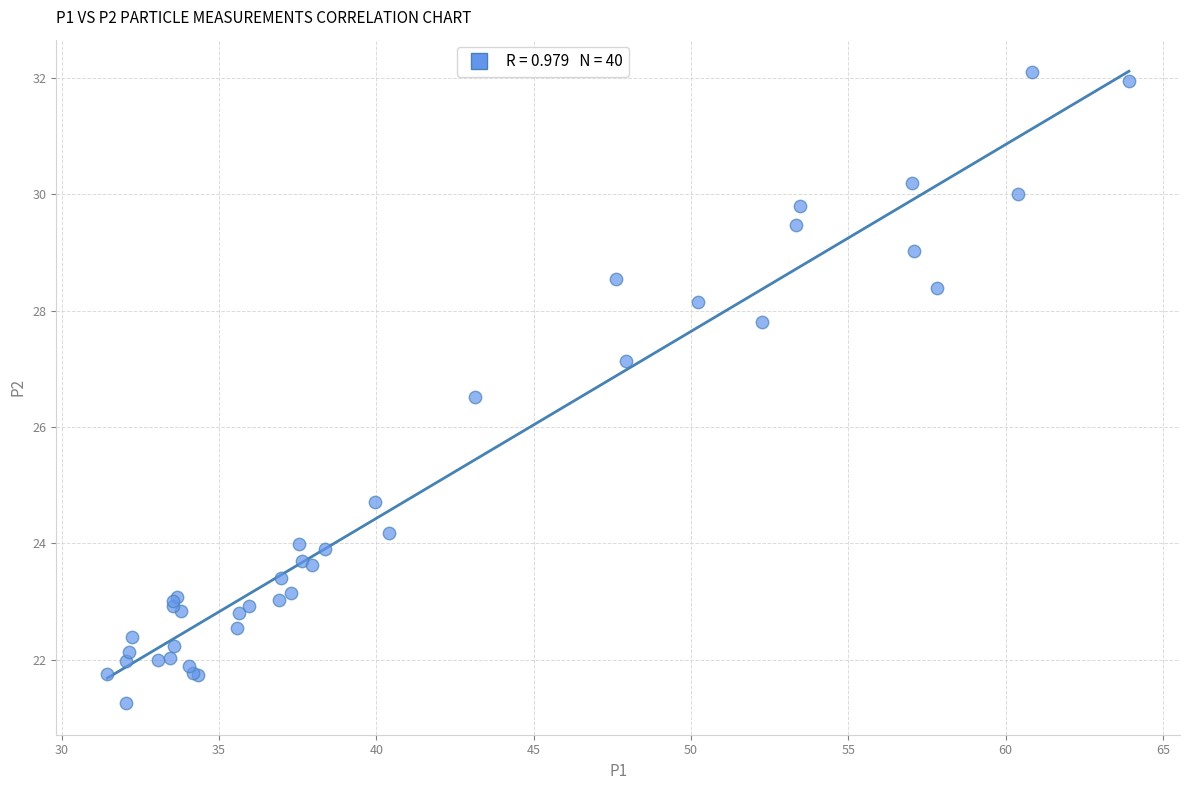

What Y value in the scatter plot is closest to 26?

26.5